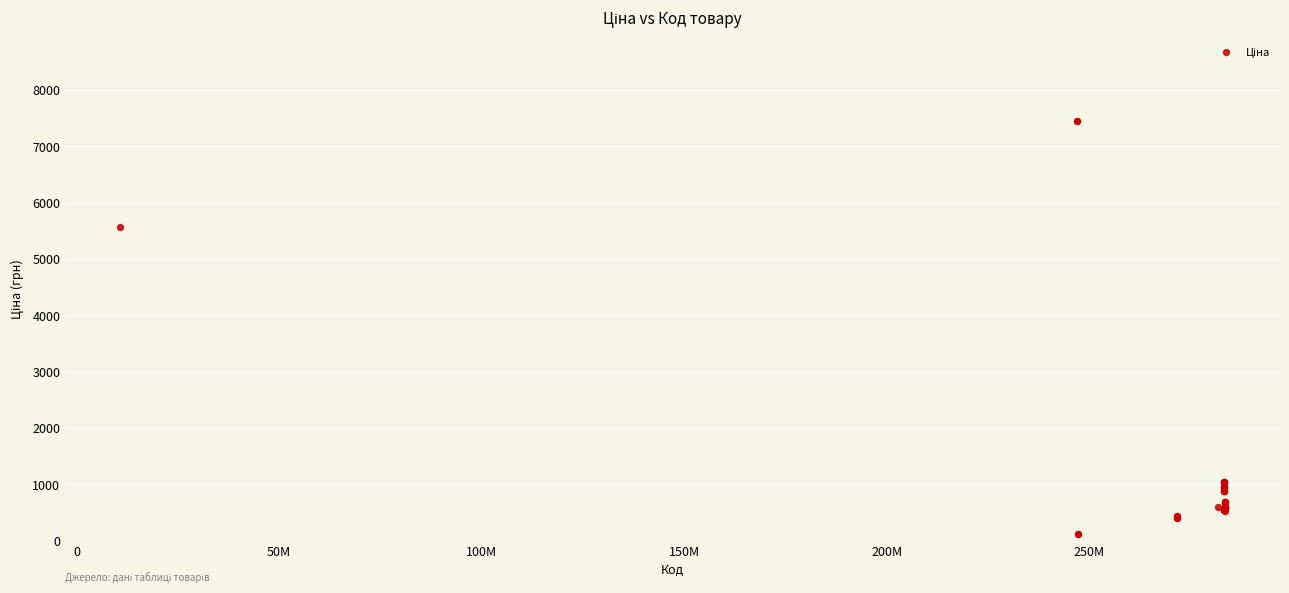

What Y value in the scatter plot is closest to 3778?

5560.3